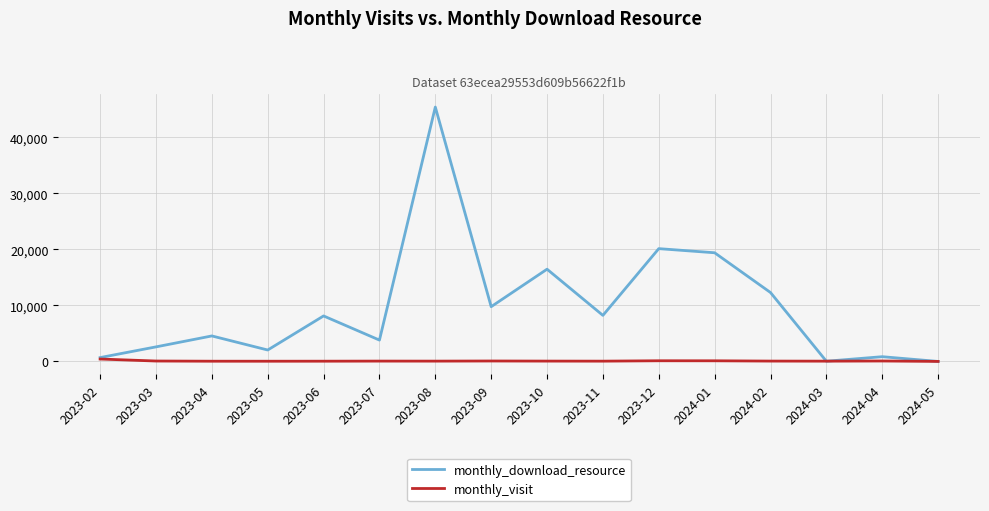

Rank the series by their maximum value, from lowest to highest.

monthly_visit, monthly_download_resource